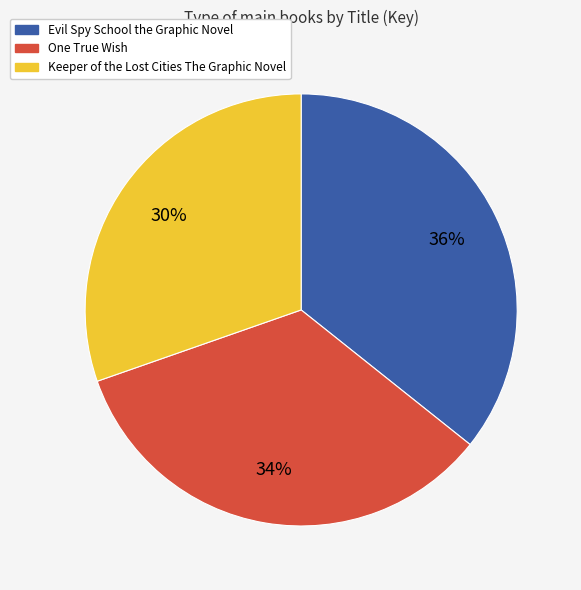

Is it true that Keeper of the Lost Cities The Graphic Novel is 30% of the pie?

True